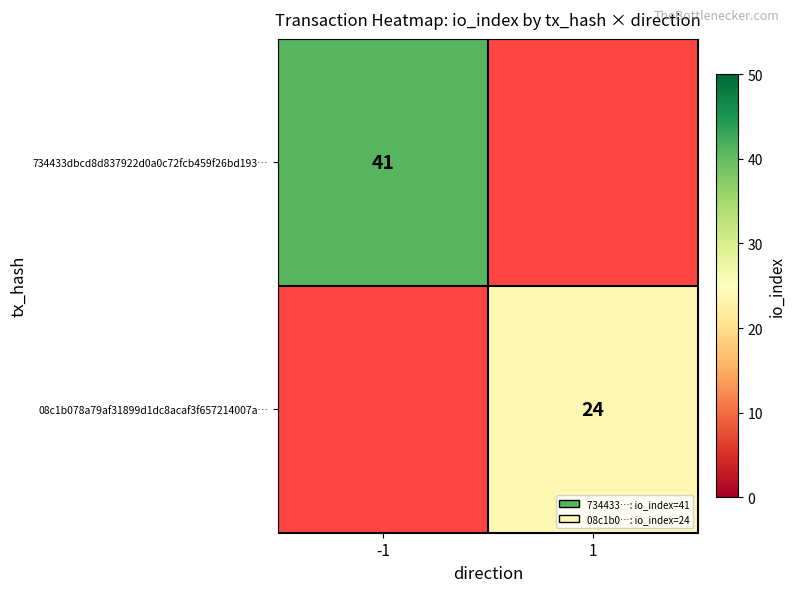

True or false: 734433dbcd8d837922d0a0c72fcb459f26bd193… has a value of 17 at -1.

False